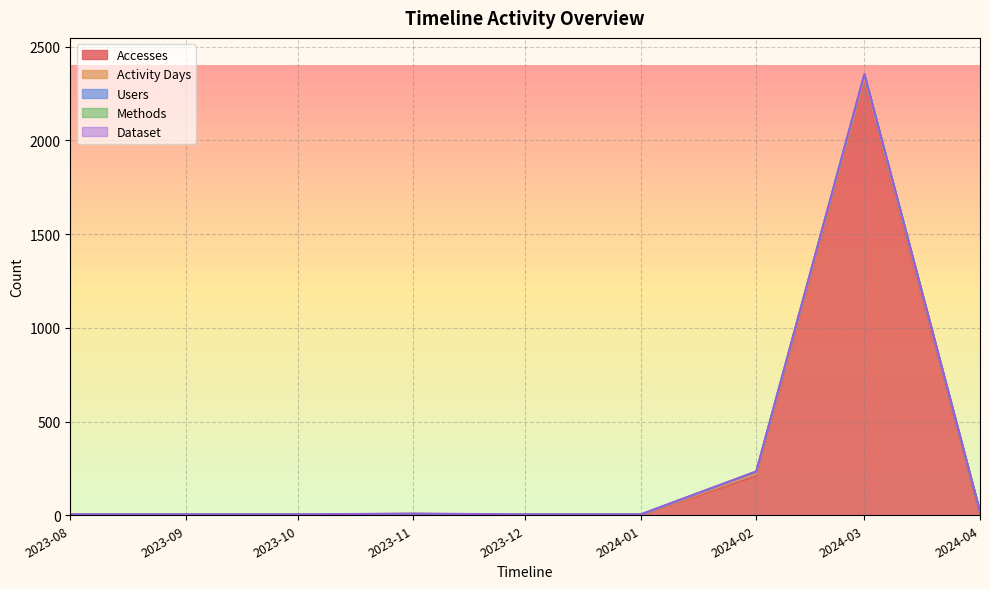

List the labels in order of Dataset value, largest first.

2023-08-01, 2023-09-01, 2023-10-01, 2023-11-01, 2023-12-01, 2024-01-01, 2024-02-01, 2024-03-01, 2024-04-01